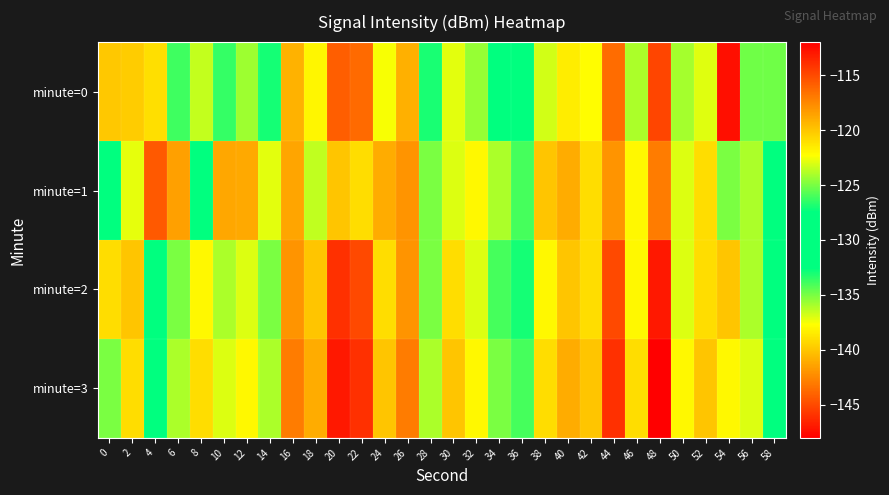

What is the spread (max minus min) of values at 14?

4.1